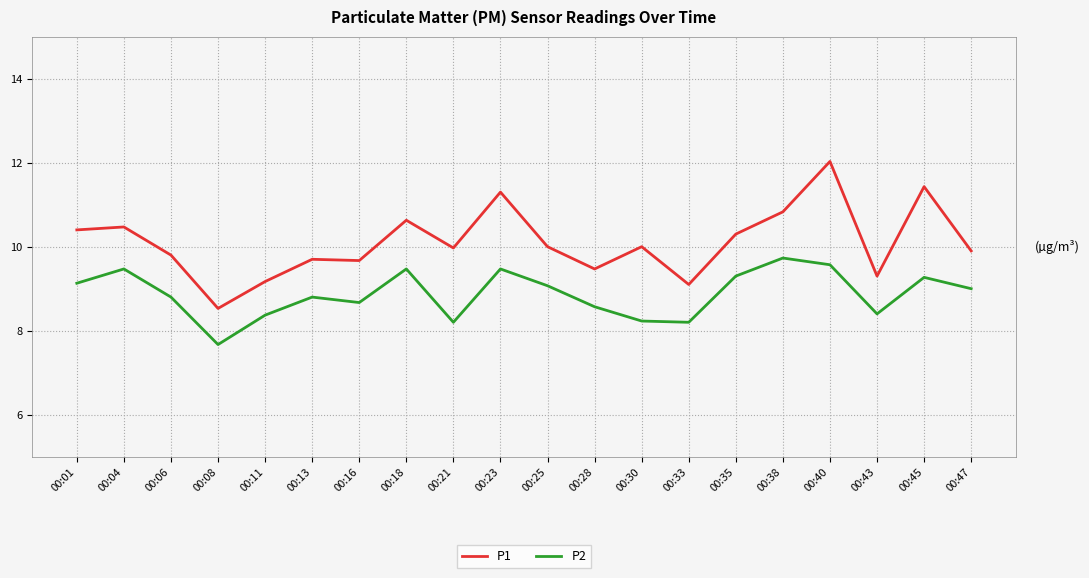

True or false: P2 has more than 0 interior local peaks.

True